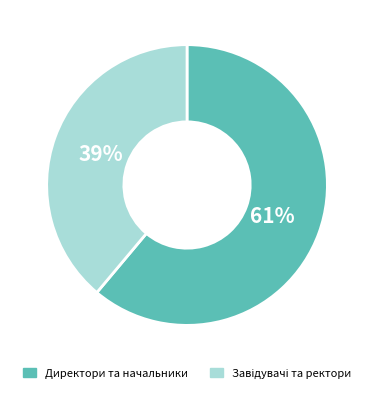

What is the largest slice in the pie chart?

Директори та начальники